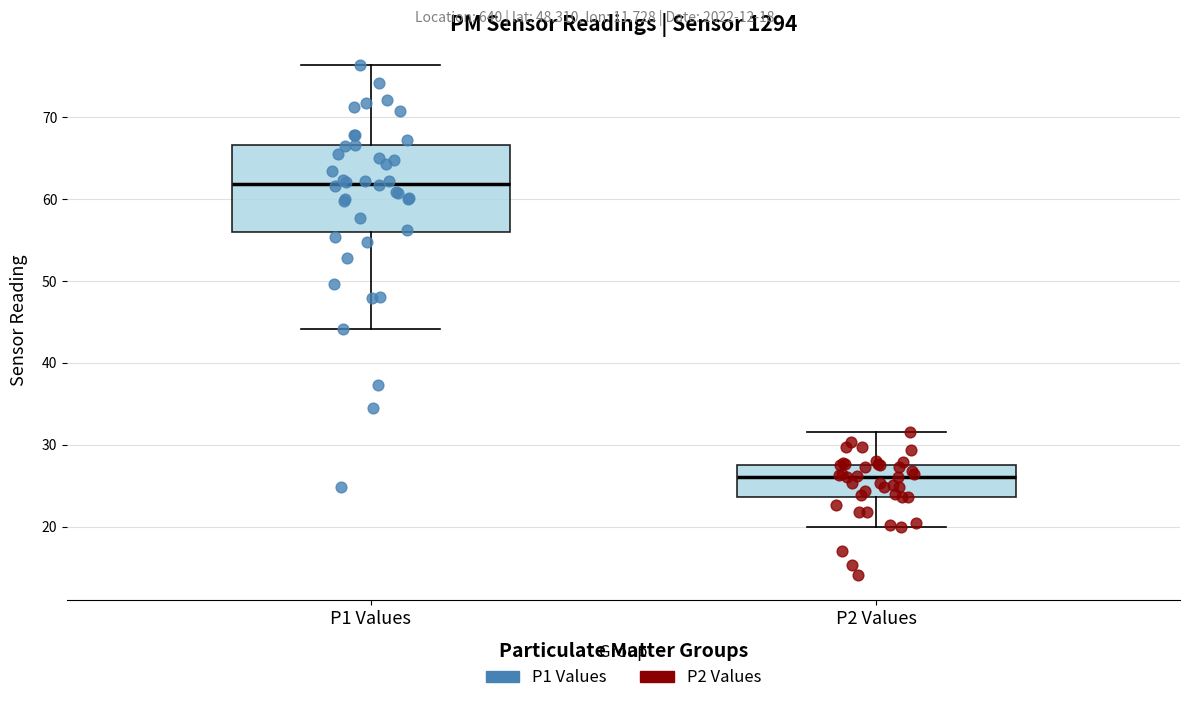

Reading left to right, read every box against the y-axis: the position of its median line, the range the box covers, and the ends of its whiskers. The values are not printed on the chart, so give them approximately, as read against the axis.

P1 Values: median 62, box 56 to 67, whiskers 44 to 76
P2 Values: median 26, box 24 to 28, whiskers 20 to 32